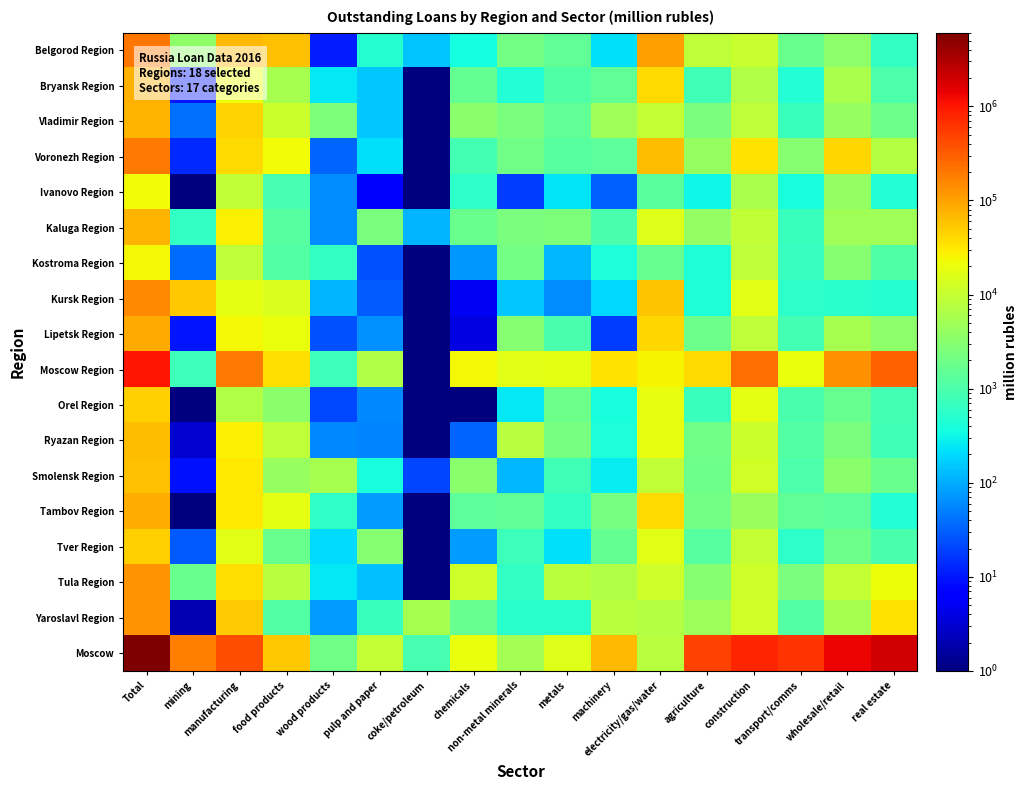

Reading right to left, what are all the values shown in this chart?

Belgorod Region: real estate=623	wholesale/retail=3411	transport/comms=1749	construction=10503	agriculture=8593	electricity/gas/water=104135	machinery=224	metals=1457	non-metal minerals=2170	chemicals=365	coke/petroleum=148	pulp and paper=475	wood products=11	food products=61399	manufacturing=66755	mining=3459	Total=200435
Bryansk Region: real estate=1025	wholesale/retail=6142	transport/comms=452	construction=6680	agriculture=778	electricity/gas/water=38438	machinery=1483	metals=1051	non-metal minerals=454	chemicals=1514	coke/petroleum=1	pulp and paper=150	wood products=247	food products=5736	manufacturing=21152	mining=10	Total=75661
Vladimir Region: real estate=1897	wholesale/retail=4193	transport/comms=726	construction=8492	agriculture=2444	electricity/gas/water=9855	machinery=4956	metals=1457	non-metal minerals=2375	chemicals=3191	coke/petroleum=1	pulp and paper=153	wood products=2503	food products=11221	manufacturing=44355	mining=40	Total=74261
Voronezh Region: real estate=7209	wholesale/retail=42376	transport/comms=3081	construction=35976	agriculture=4178	electricity/gas/water=62717	machinery=1401	metals=1197	non-metal minerals=1937	chemicals=871	coke/petroleum=1	pulp and paper=216	wood products=34	food products=23063	manufacturing=39638	mining=13	Total=198712
Ivanovo Region: real estate=454	wholesale/retail=3783	transport/comms=382	construction=6094	agriculture=310	electricity/gas/water=1291	machinery=31	metals=241	non-metal minerals=18	chemicals=538	coke/petroleum=1	pulp and paper=6	wood products=60	food products=883	manufacturing=9158	mining=1	Total=22344
Kaluga Region: real estate=5077	wholesale/retail=4926	transport/comms=698	construction=8865	agriculture=4005	electricity/gas/water=15768	machinery=971	metals=2558	non-metal minerals=2409	chemicals=1801	coke/petroleum=114	pulp and paper=2344	wood products=60	food products=1229	manufacturing=27449	mining=611	Total=70606
Kostroma Region: real estate=1091	wholesale/retail=3059	transport/comms=677	construction=8842	agriculture=434	electricity/gas/water=1688	machinery=407	metals=123	non-metal minerals=2115	chemicals=75	coke/petroleum=1	pulp and paper=25	wood products=611	food products=1128	manufacturing=8589	mining=37	Total=24766
Kursk Region: real estate=502	wholesale/retail=511	transport/comms=560	construction=16373	agriculture=432	electricity/gas/water=55362	machinery=193	metals=61	non-metal minerals=150	chemicals=5	coke/petroleum=1	pulp and paper=30	wood products=114	food products=15211	manufacturing=17949	mining=54796	Total=147083
Lipetsk Region: real estate=3426	wholesale/retail=5506	transport/comms=846	construction=8512	agriculture=1816	electricity/gas/water=41876	machinery=18	metals=952	non-metal minerals=3061	chemicals=4	coke/petroleum=1	pulp and paper=65	wood products=24	food products=19911	manufacturing=24712	mining=10	Total=87280
Moscow Region: real estate=294208	wholesale/retail=135294	transport/comms=20015	construction=233280	agriculture=39046	electricity/gas/water=25693	machinery=35382	metals=18317	non-metal minerals=16367	chemicals=24767	coke/petroleum=1	pulp and paper=6560	wood products=771	food products=37315	manufacturing=191207	mining=754	Total=983520
Orel Region: real estate=844	wholesale/retail=1620	transport/comms=968	construction=17887	agriculture=712	electricity/gas/water=19258	machinery=384	metals=1823	non-metal minerals=244	chemicals=1	coke/petroleum=1	pulp and paper=57	wood products=22	food products=3266	manufacturing=6710	mining=1	Total=48810
Ryazan Region: real estate=780	wholesale/retail=2351	transport/comms=1122	construction=10730	agriculture=1950	electricity/gas/water=19569	machinery=417	metals=2199	non-metal minerals=7765	chemicals=34	coke/petroleum=1	pulp and paper=56	wood products=58	food products=8784	manufacturing=26967	mining=3	Total=63967
Smolensk Region: real estate=1762	wholesale/retail=3235	transport/comms=996	construction=12487	agriculture=1908	electricity/gas/water=9404	machinery=270	metals=787	non-metal minerals=121	chemicals=3182	coke/petroleum=21	pulp and paper=384	wood products=5643	food products=4186	manufacturing=31408	mining=9	Total=62170
Tambov Region: real estate=459	wholesale/retail=1405	transport/comms=1429	construction=4340	agriculture=2069	electricity/gas/water=38619	machinery=2205	metals=640	non-metal minerals=1432	chemicals=1416	coke/petroleum=1	pulp and paper=80	wood products=582	food products=17592	manufacturing=31248	mining=1	Total=80699
Tver Region: real estate=960	wholesale/retail=1861	transport/comms=545	construction=9448	agriculture=1238	electricity/gas/water=16884	machinery=1519	metals=219	non-metal minerals=761	chemicals=77	coke/petroleum=1	pulp and paper=3001	wood products=203	food products=1723	manufacturing=17236	mining=28	Total=48600
Tula Region: real estate=21117	wholesale/retail=9501	transport/comms=2409	construction=11609	agriculture=2965	electricity/gas/water=11855	machinery=6625	metals=8195	non-metal minerals=632	chemicals=11772	coke/petroleum=1	pulp and paper=135	wood products=252	food products=7702	manufacturing=38106	mining=1810	Total=128707
Yaroslavl Region: real estate=33995	wholesale/retail=5504	transport/comms=1142	construction=12536	agriculture=4600	electricity/gas/water=7053	machinery=8173	metals=531	non-metal minerals=504	chemicals=1703	coke/petroleum=5559	pulp and paper=708	wood products=77	food products=1171	manufacturing=50116	mining=2	Total=127258
Moscow: real estate=1928599	wholesale/retail=1360243	transport/comms=601442	construction=799357	agriculture=471395	electricity/gas/water=7501	machinery=70249	metals=15938	non-metal minerals=5191	chemicals=20301	coke/petroleum=890	pulp and paper=9756	wood products=1947	food products=52009	manufacturing=403326	mining=176682	Total=6058460